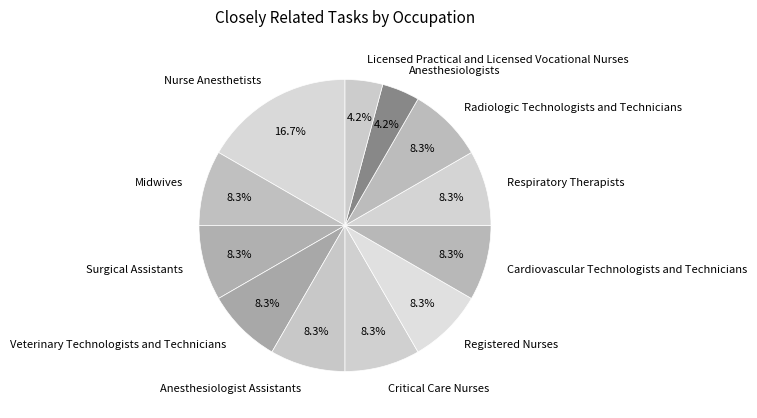

What portion of the pie excludes Anesthesiologists?

95.8%